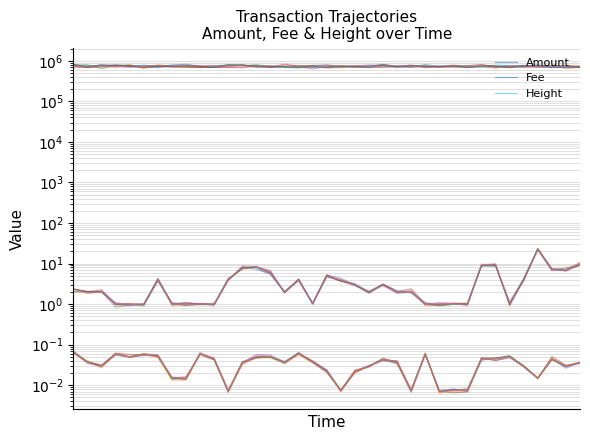

In Fee, how many points are lower than both neighbors (excluding endpoints)?

11